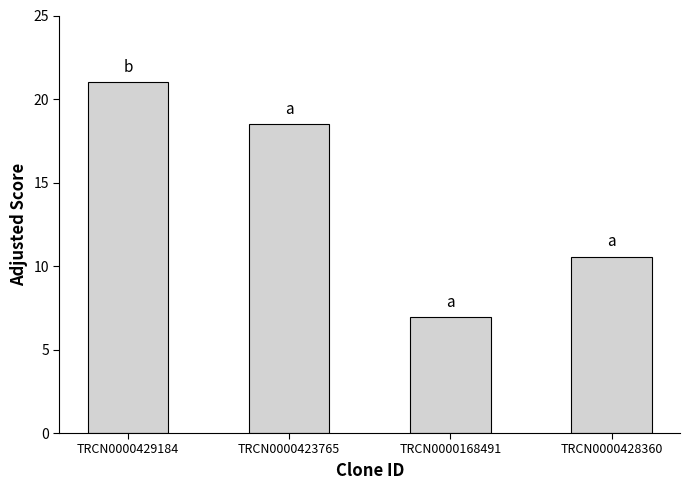

The chart shows a value of 14.9 at TRCN0000428360. True or false?

False